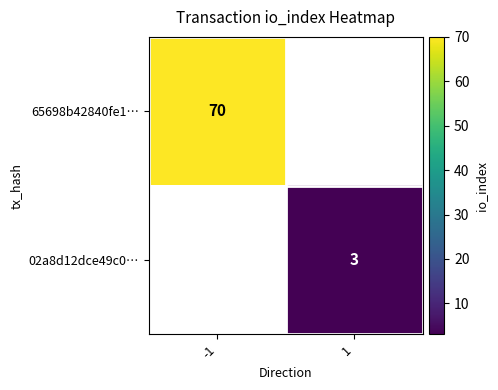

The value of 65698b42840fe1… at -1 is 108. True or false?

False